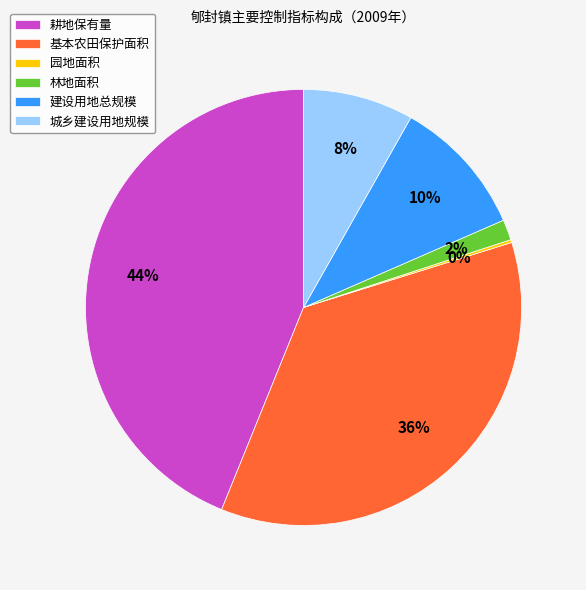

Which has a higher value, 基本农田保护面积 or 耕地保有量?

耕地保有量